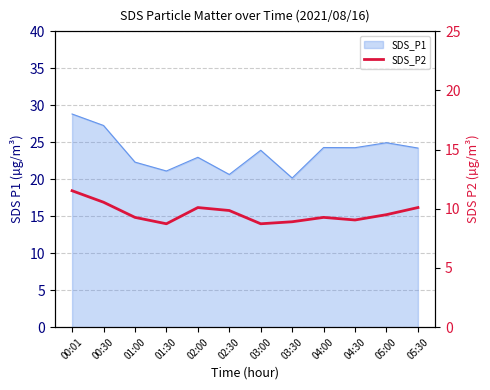

Reading left to right, list all the values displayed in this chart.

11.5	10.6	9.3	8.7	10.1	9.8	8.7	8.9	9.3	9.1	9.5	10.1